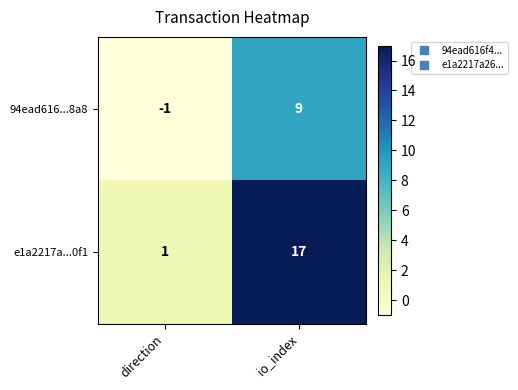

List the series in order of their overall mean, highest first.

e1a2217a...0f1, 94ead616...8a8